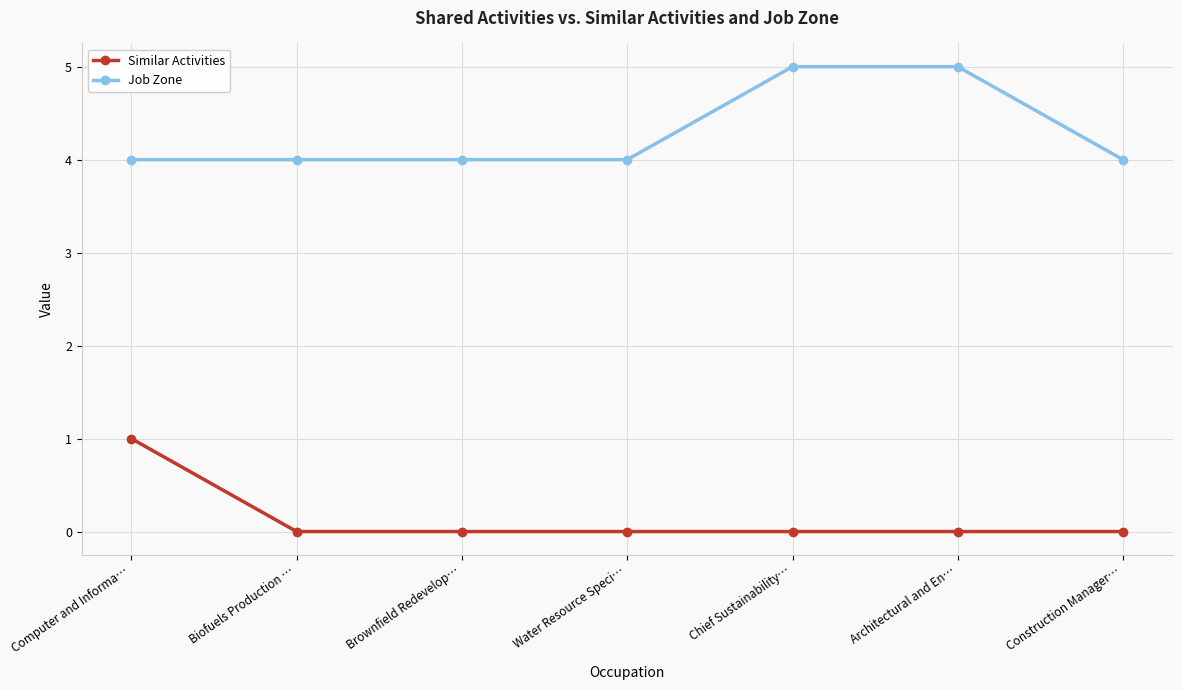

What is the maximum value shown in the chart?

5